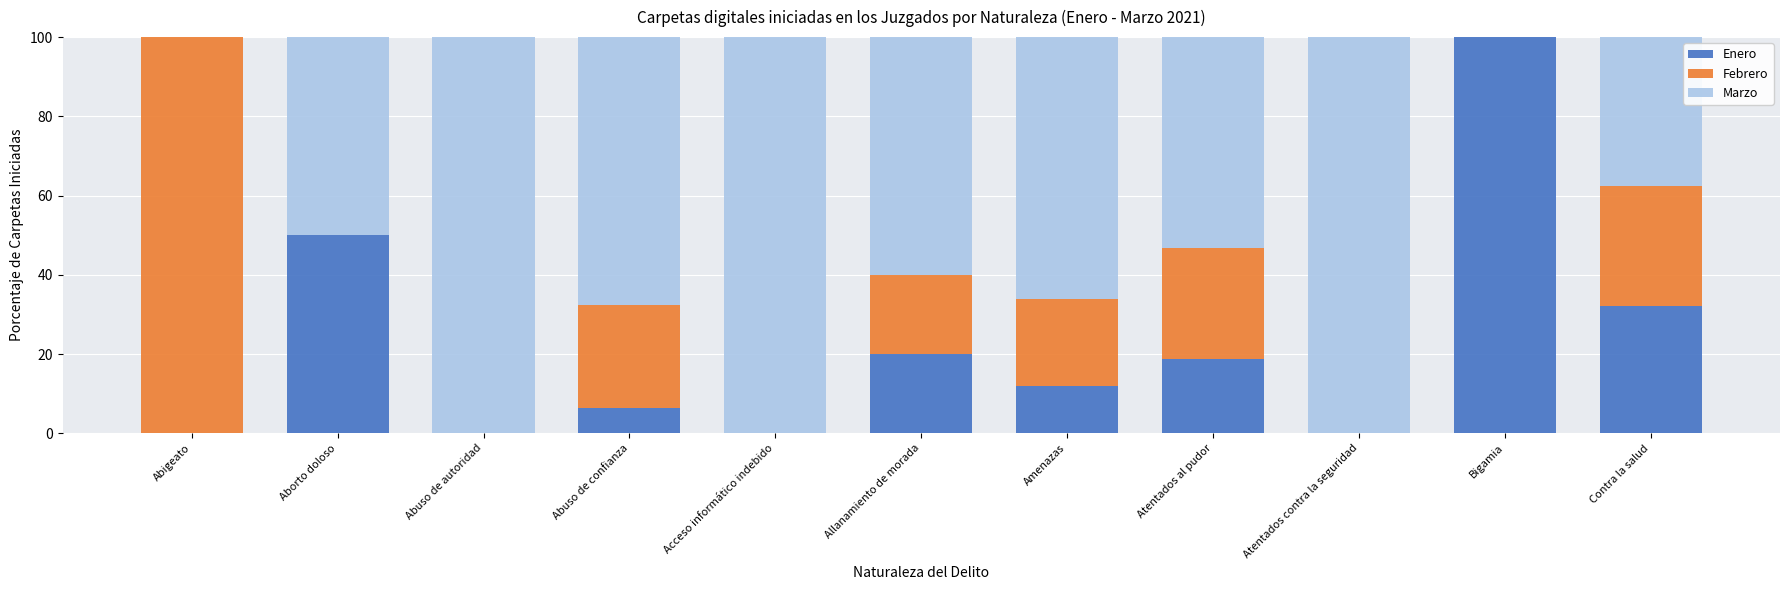

What is the total value across all series at Atentados contra la seguridad?

100.0